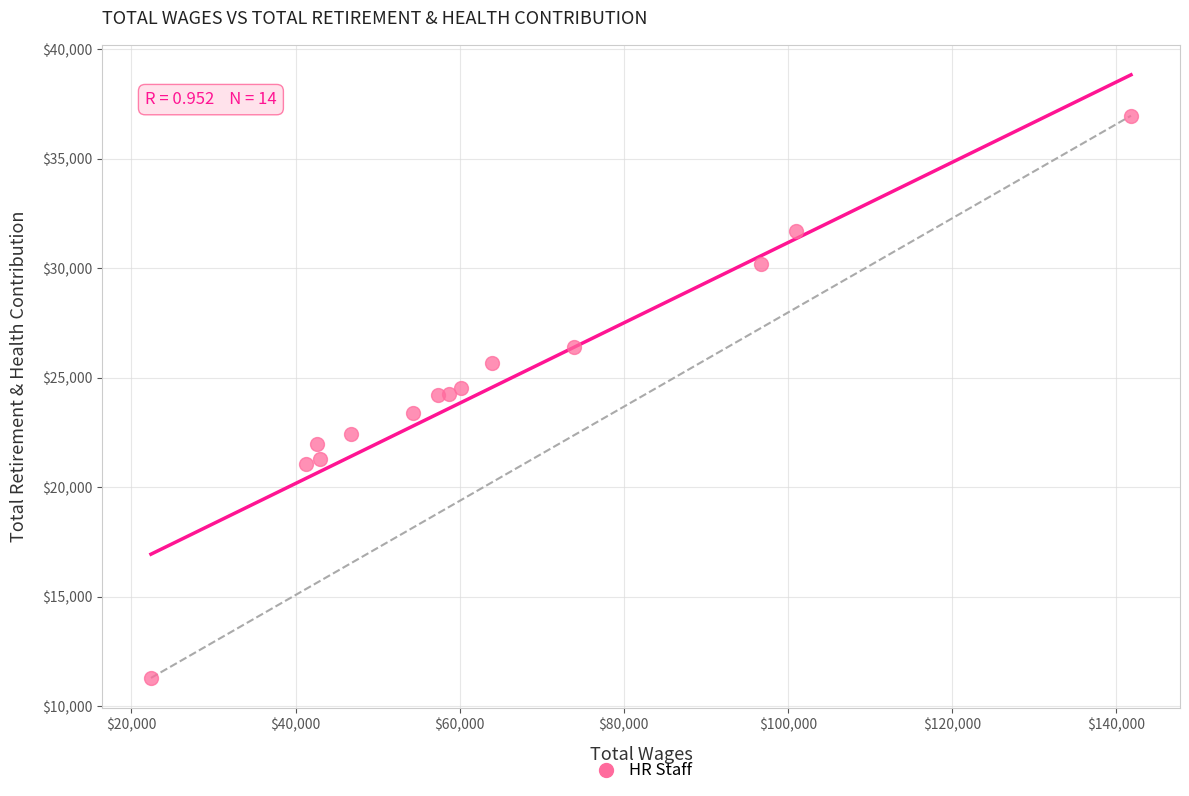

What is the range of X values (max minus min)?

119457